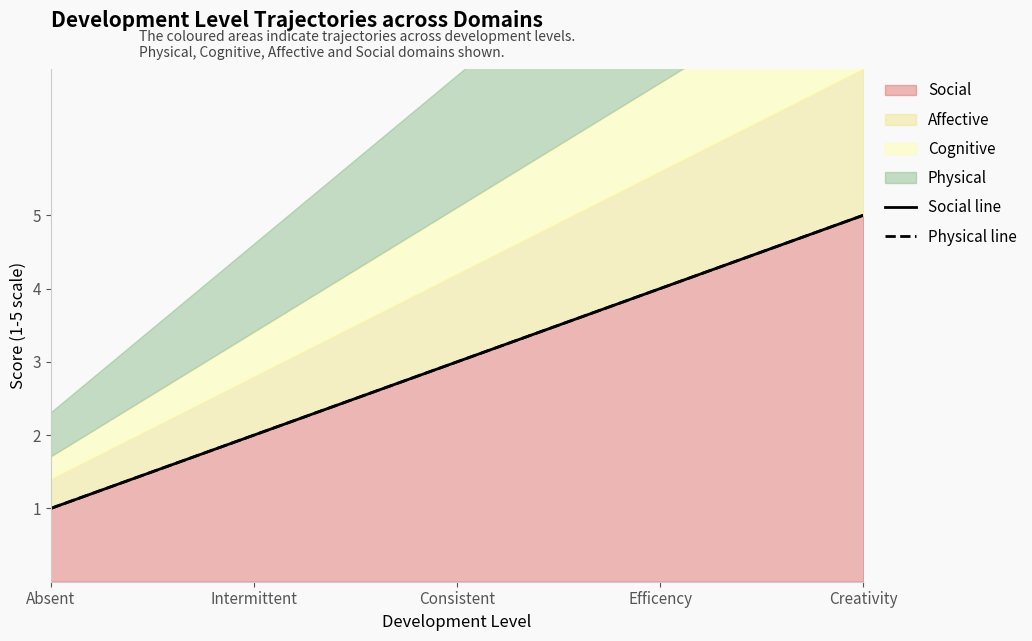

What is the label of the 2nd point from the right?

Efficency